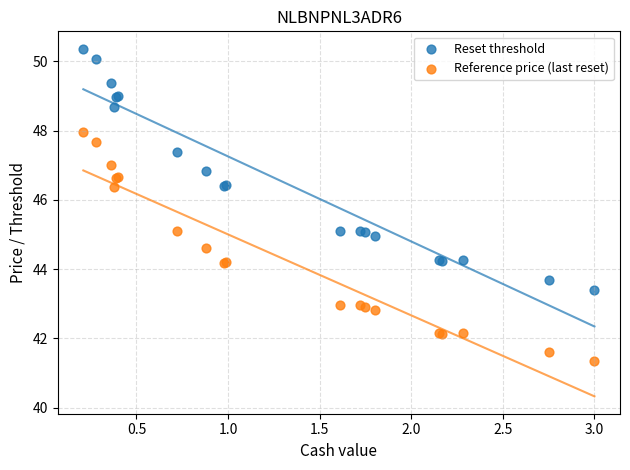

Which series contains the highest Y value?

Reset threshold